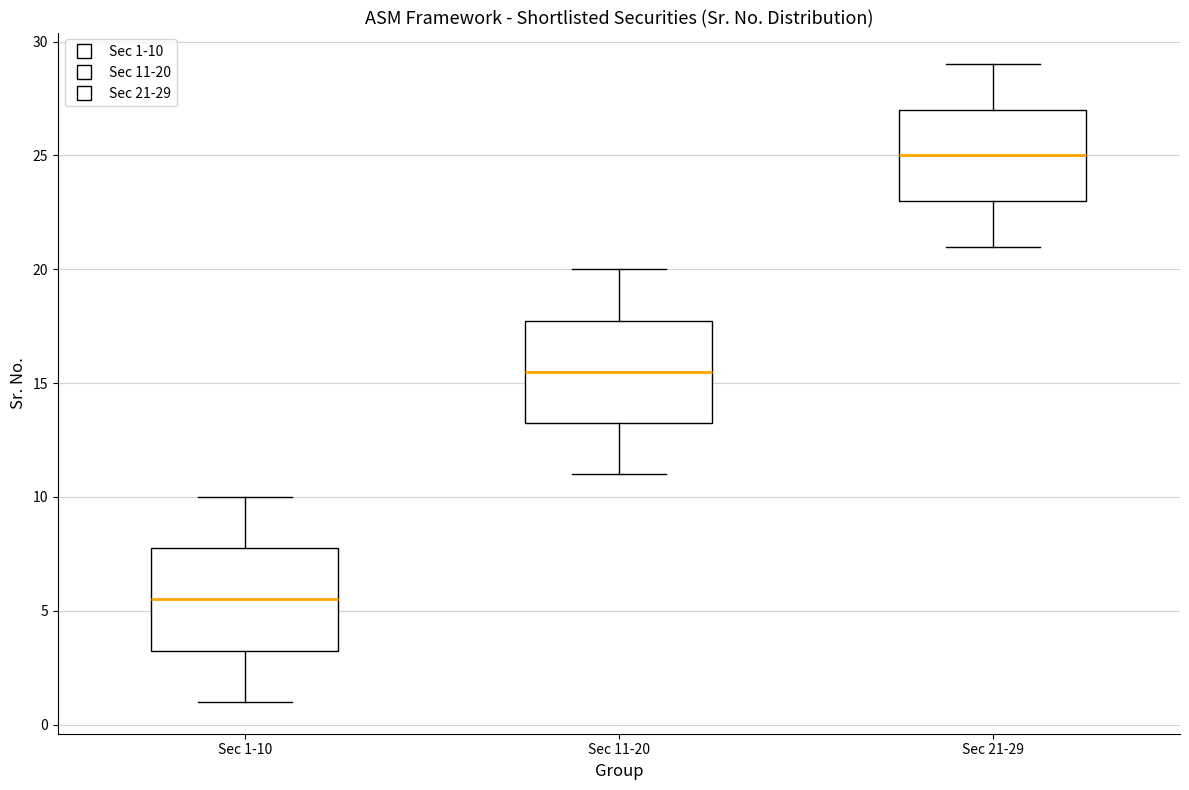

Reading left to right, read every box against the y-axis: the position of its median line, the range the box covers, and the ends of its whiskers. The values are not printed on the chart, so give them approximately, as read against the axis.

Sec 1-10: median 5.5, box 3.5 to 8.0, whiskers 1.0 to 10.0
Sec 11-20: median 15.5, box 13.5 to 18.0, whiskers 11.0 to 20.0
Sec 21-29: median 25.0, box 23.0 to 27.0, whiskers 21.0 to 29.0